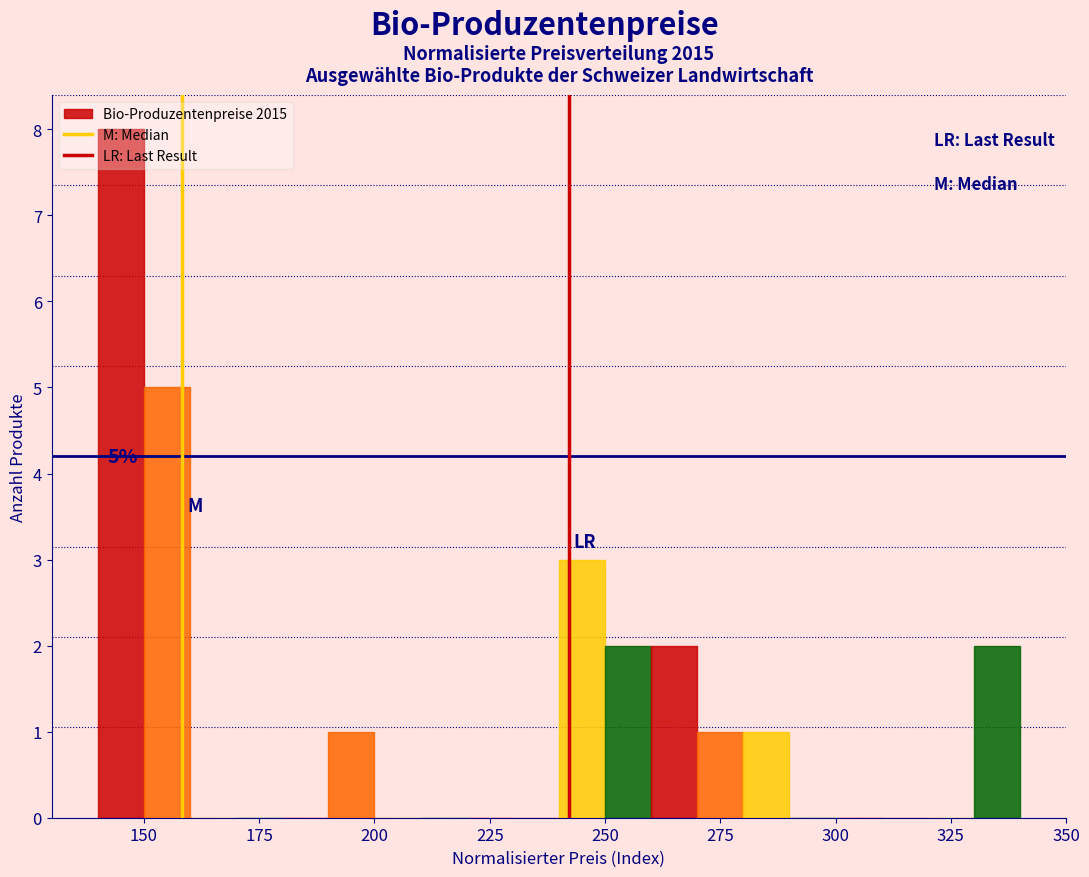

Read against the x-axis, roughly where is the centre of the tallest bar?

145